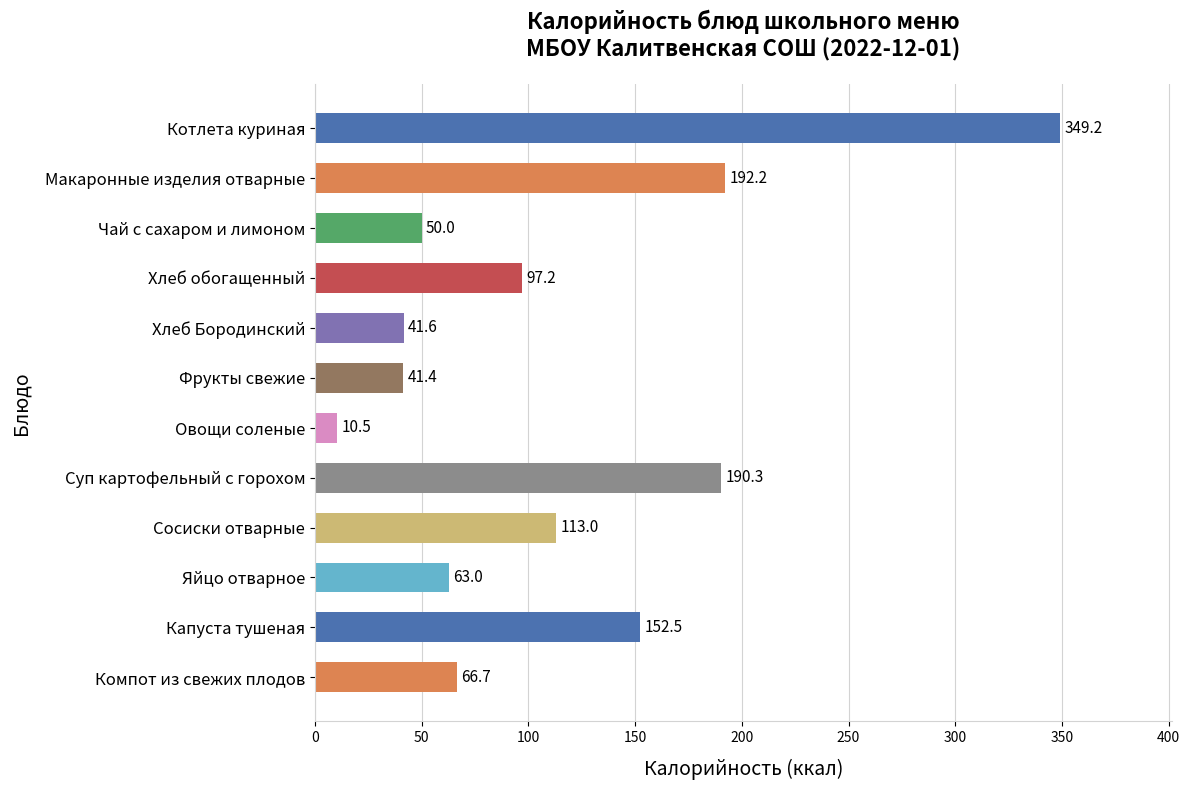

What is the smallest value displayed?

10.5